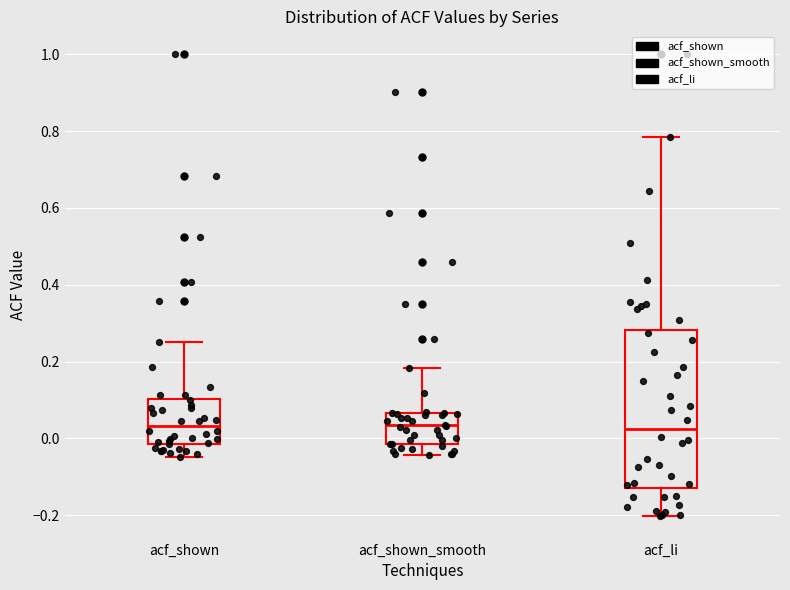

Reading left to right, transcribe this box plot: for each box, give where its median line is, the range the box spans, and where its two whiskers end, as read against the y-axis. The values are not printed on the chart, so give them approximately, as read against the axis.

acf_shown: median 0.04, box -0.02 to 0.10, whiskers -0.04 to 0.26
acf_shown_smooth: median 0.04, box -0.02 to 0.06, whiskers -0.04 to 0.18
acf_li: median 0.02, box -0.12 to 0.28, whiskers -0.20 to 0.78